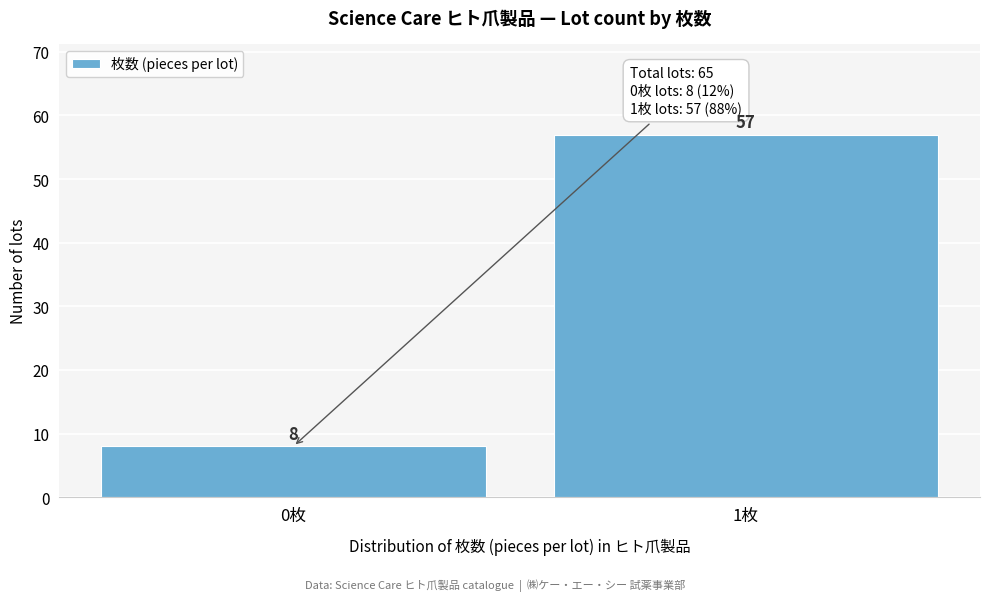

Reading left to right, list all the values displayed in this chart.

8	57